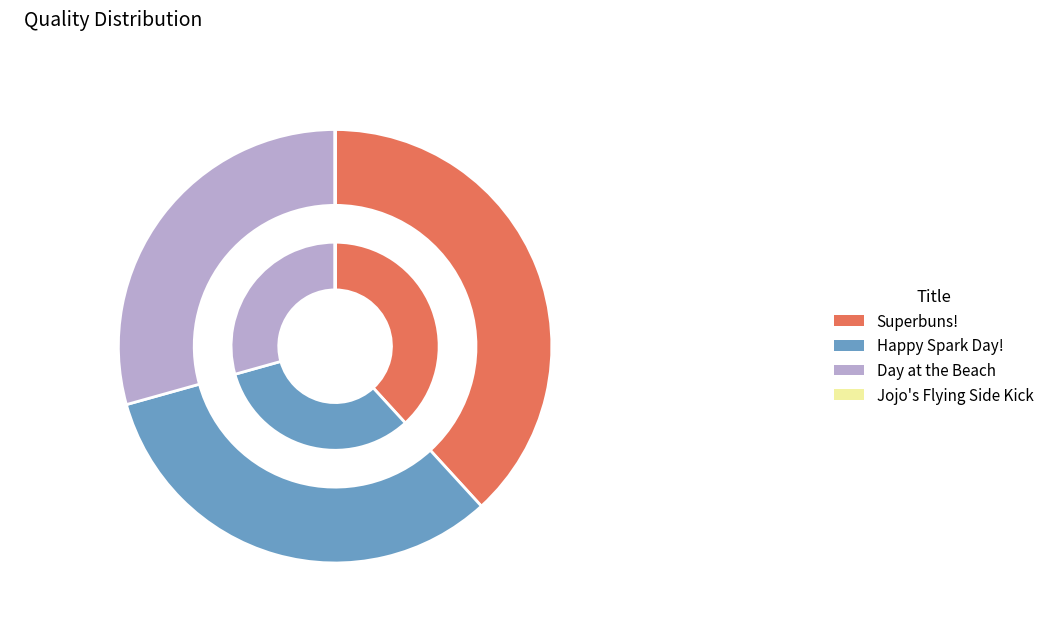

To the nearest percent, what is the difference between the largest and smallest slice percentages?

38%